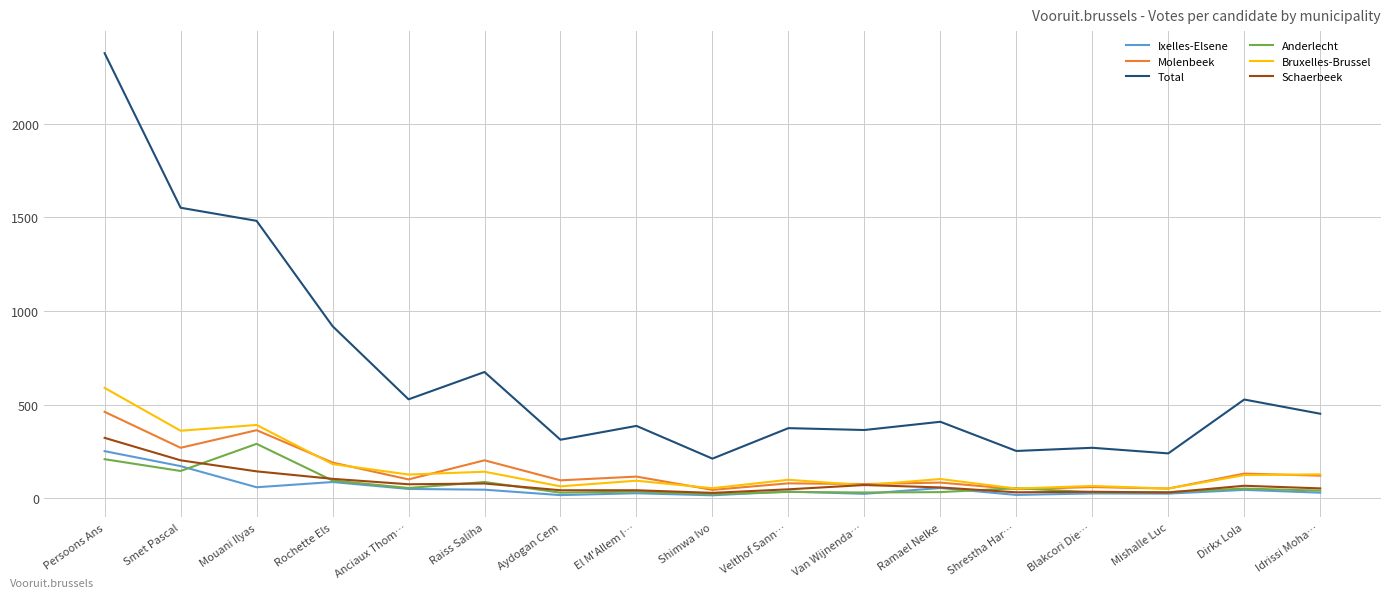

What is the difference between the maximum and minimum values in the Molenbeek series?

417